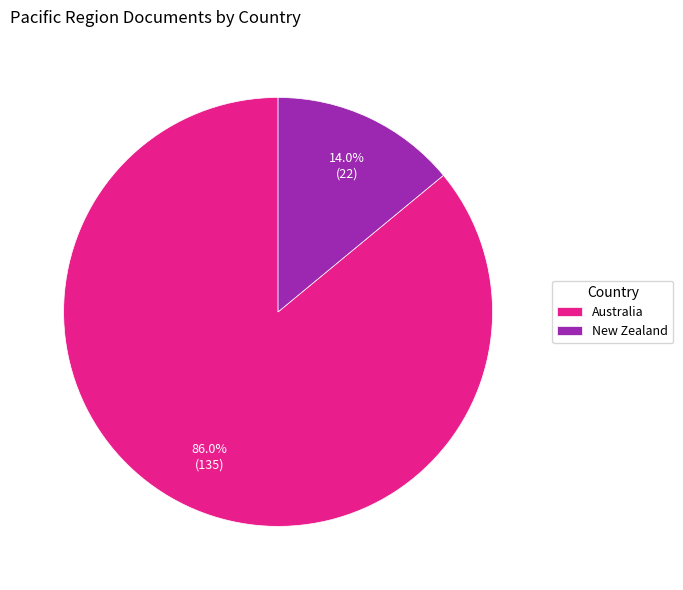

Is New Zealand the majority of the pie?

No